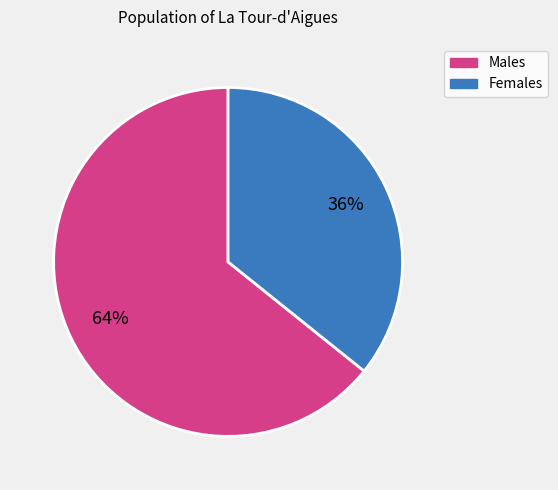

To the nearest percent, what is the difference between the largest and smallest slice percentages?

28%